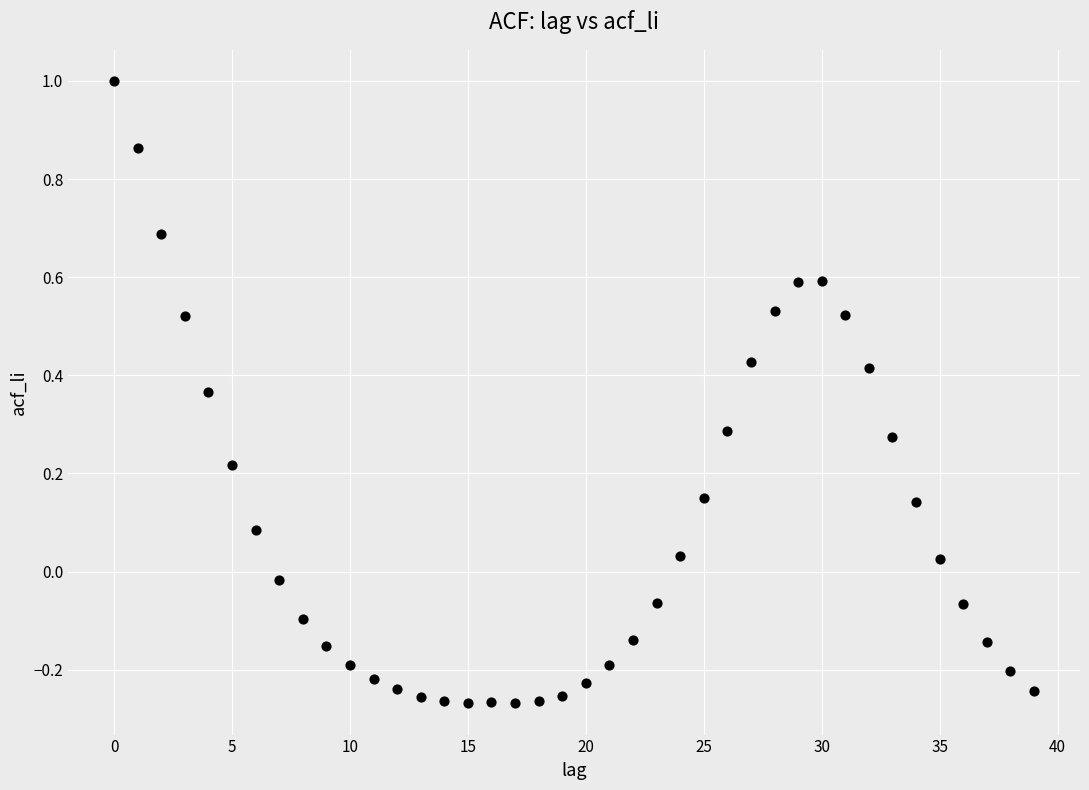

What is the range of Y values (max minus min)?

1.3